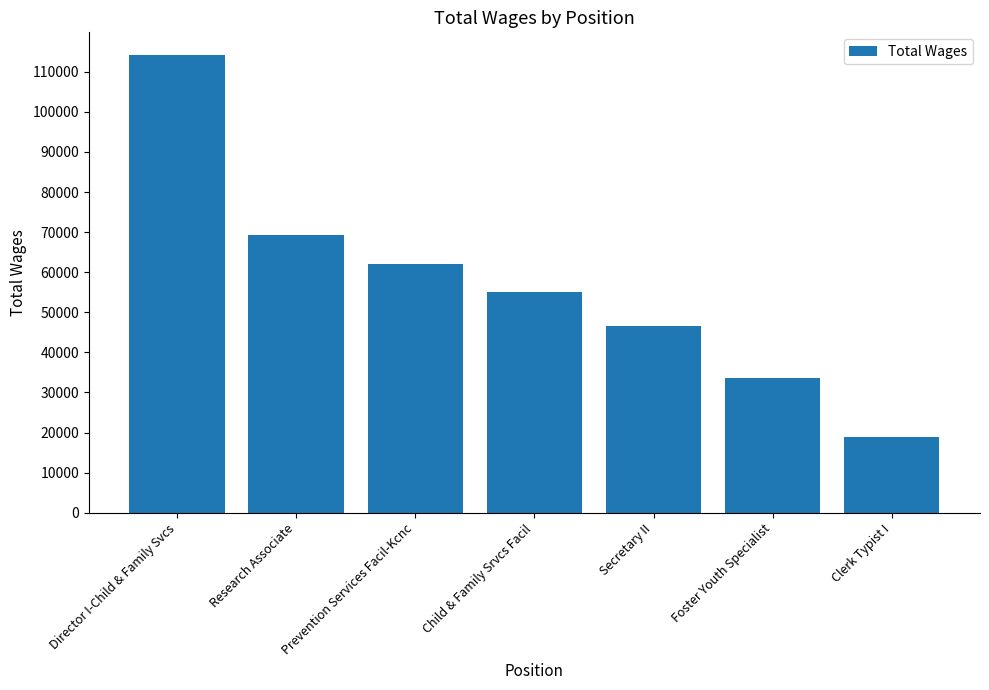

What is the label of the 1st bar from the left?

Director I-Child & Family Svcs